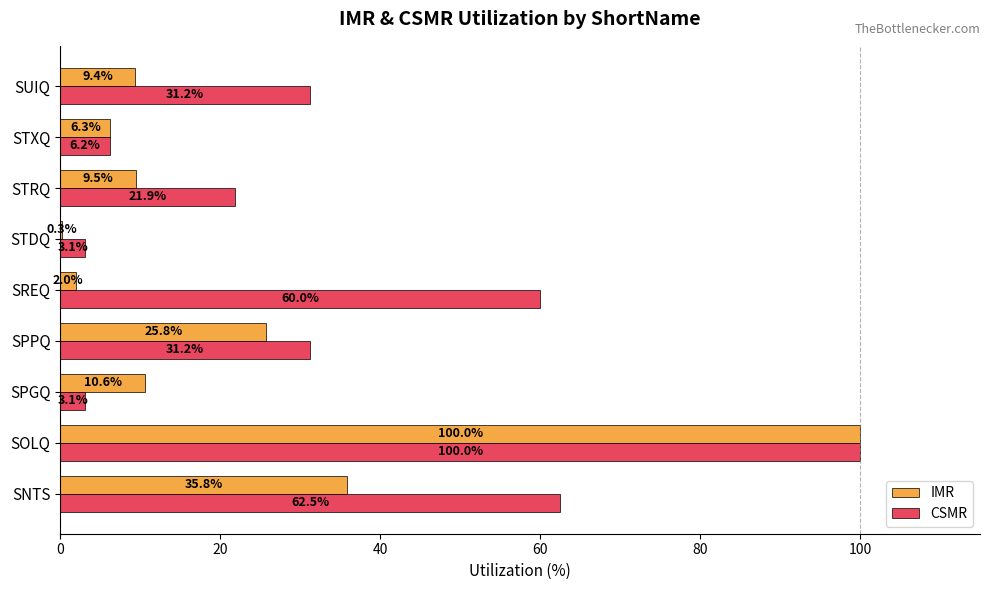

At which category does the chart reach its peak across all series?

SOLQ